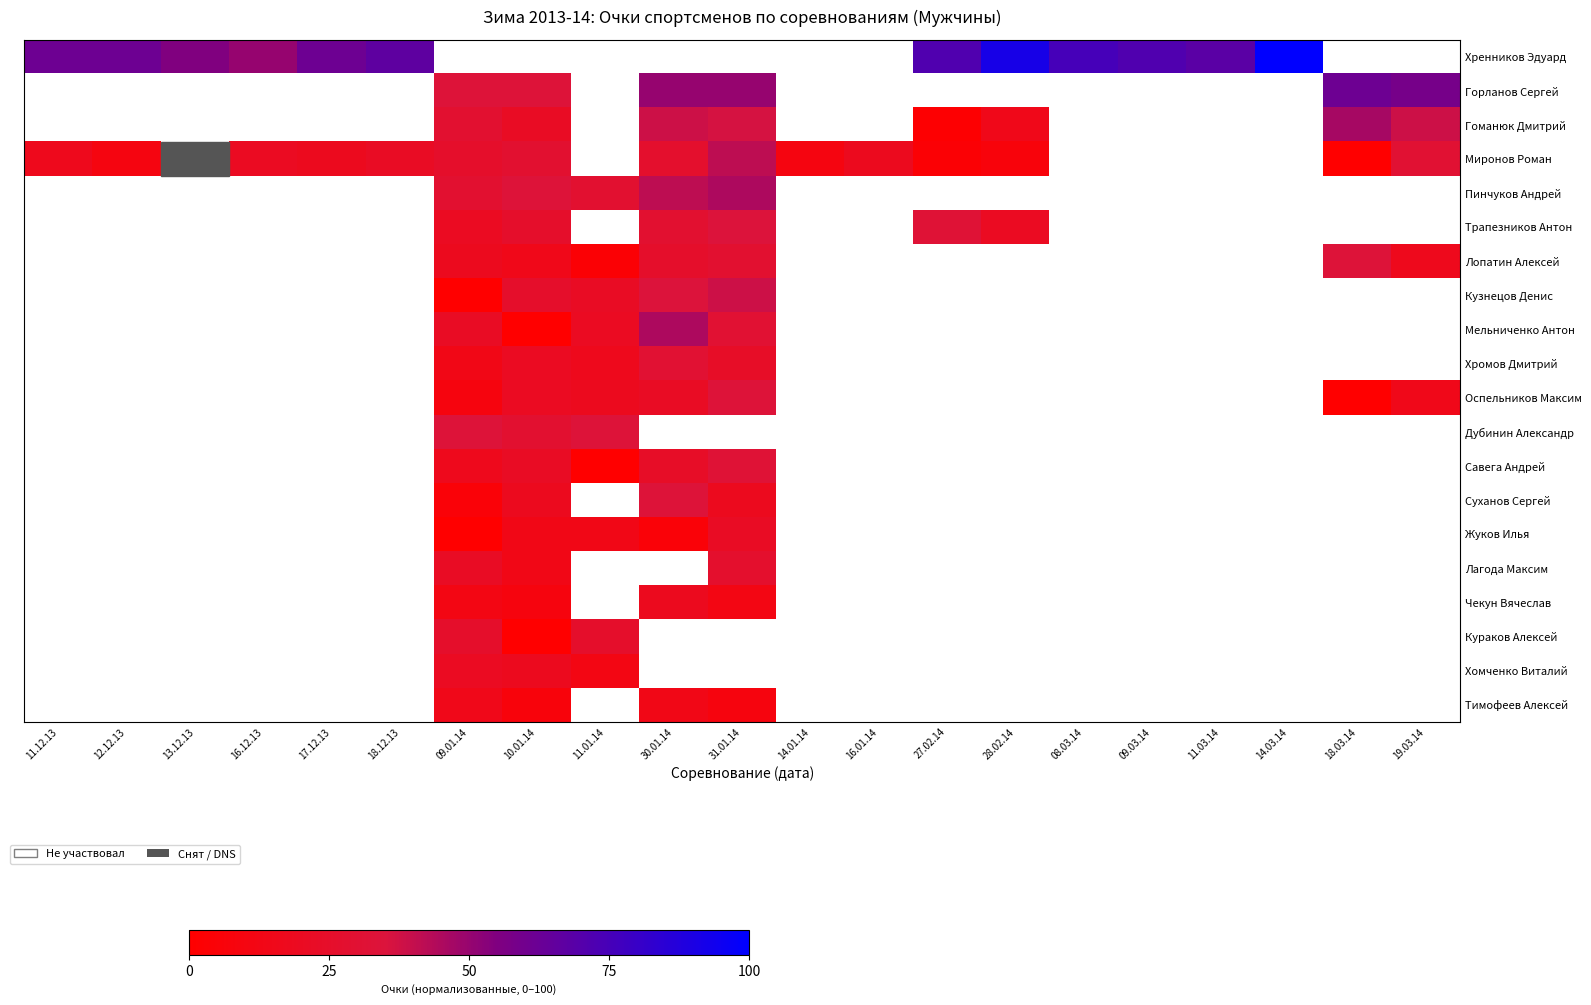

Is the value of Гоманюк Дмитрий at 27.02.14 greater than the value of Хромов Дмитрий at 12.12.13?

No